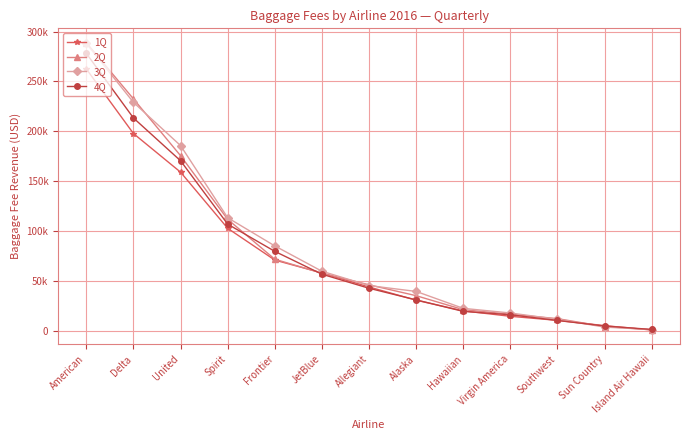

At which label is 3Q closest to 144602?

Spirit